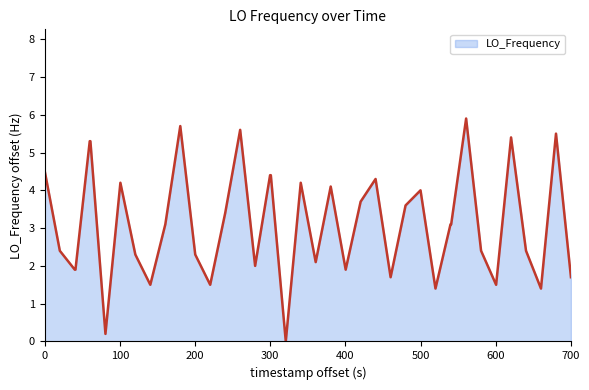

How many positive values are there?

39